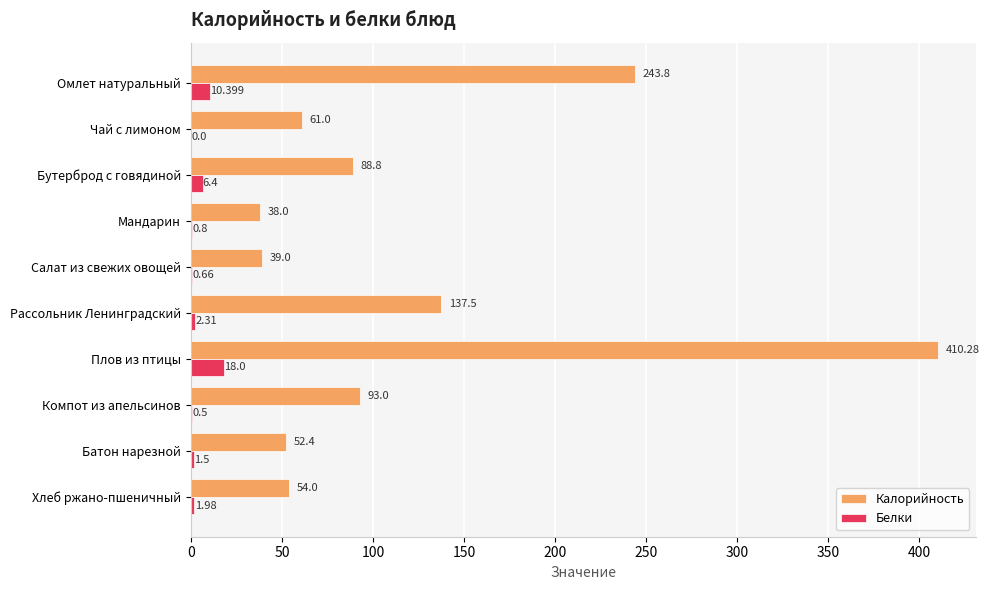

At which category is the sum across all series the highest?

Плов из птицы